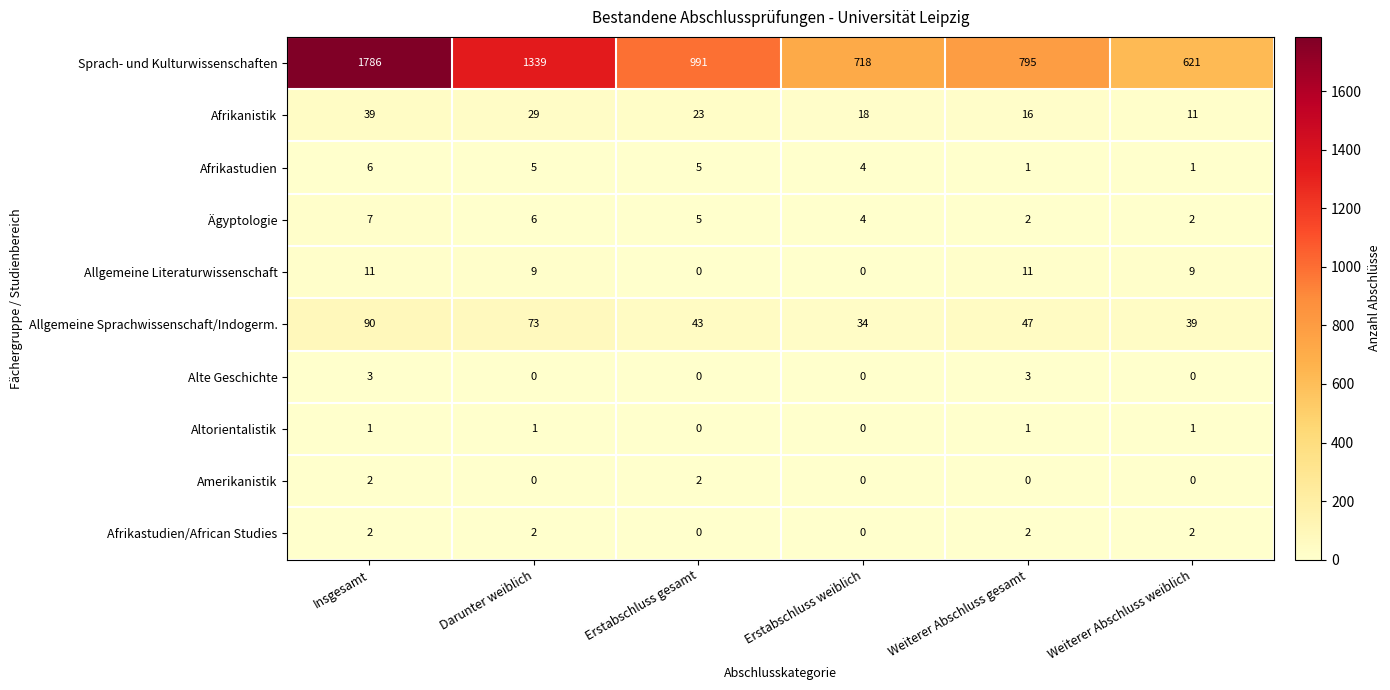

What is the average value of the Allgemeine Literaturwissenschaft series?

7